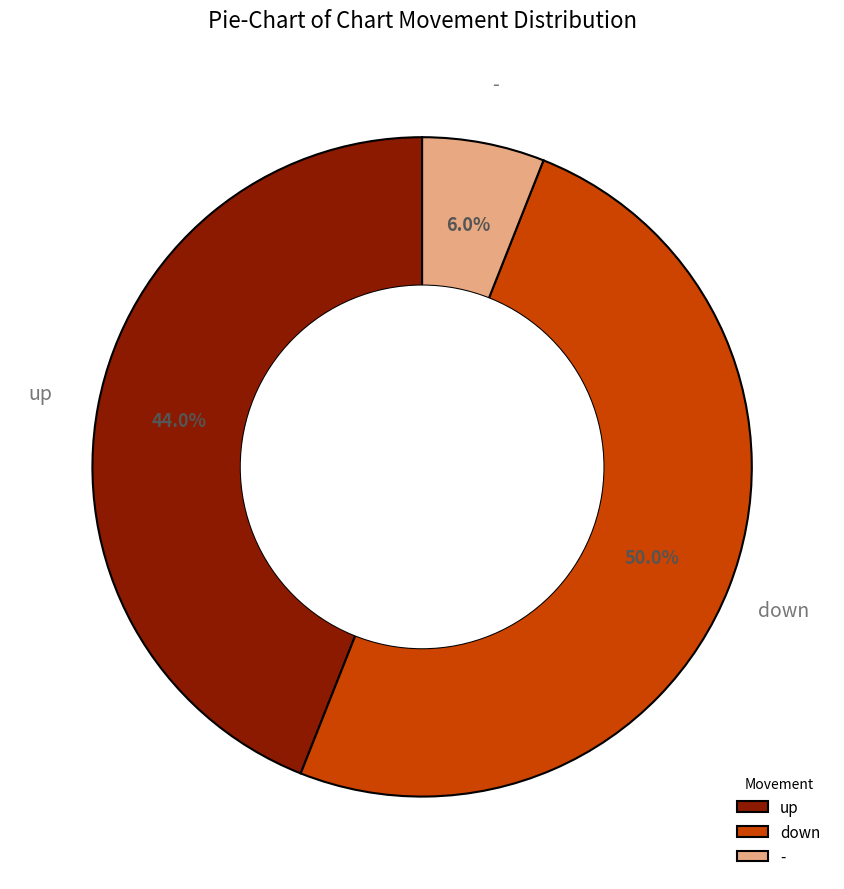

What is the largest slice in the pie chart?

down